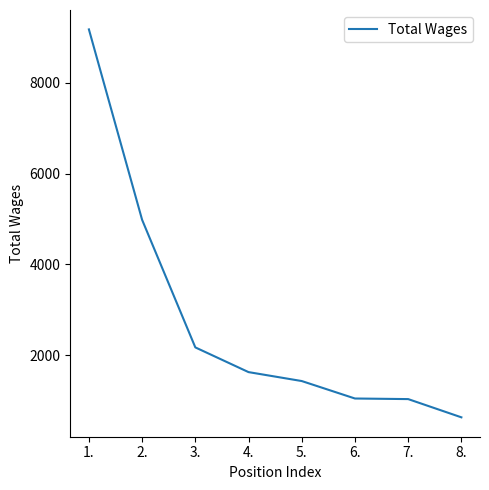

At which label is the value closest to 4903?

2.